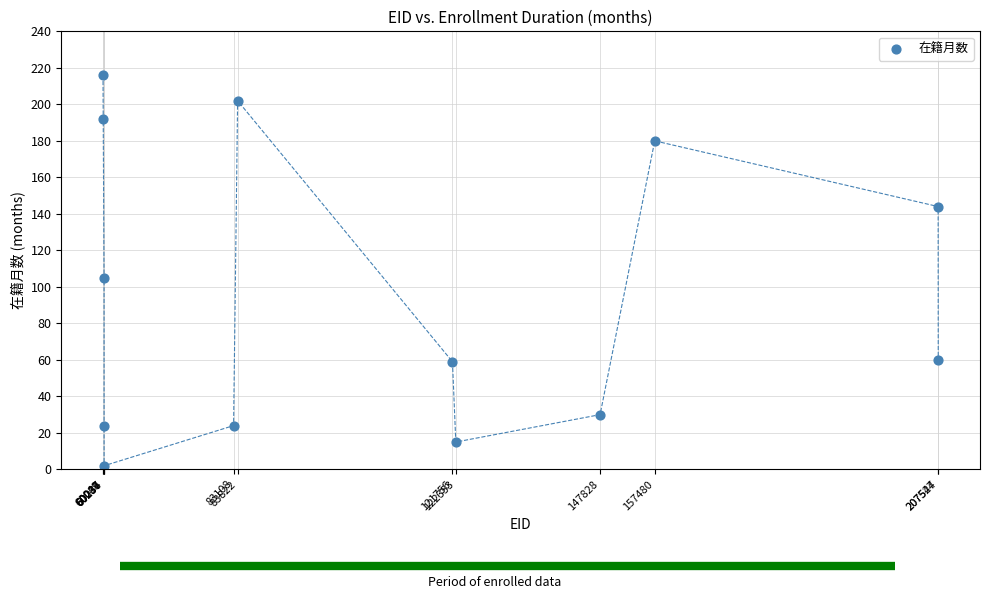

What is the range of X values (max minus min)?

147495